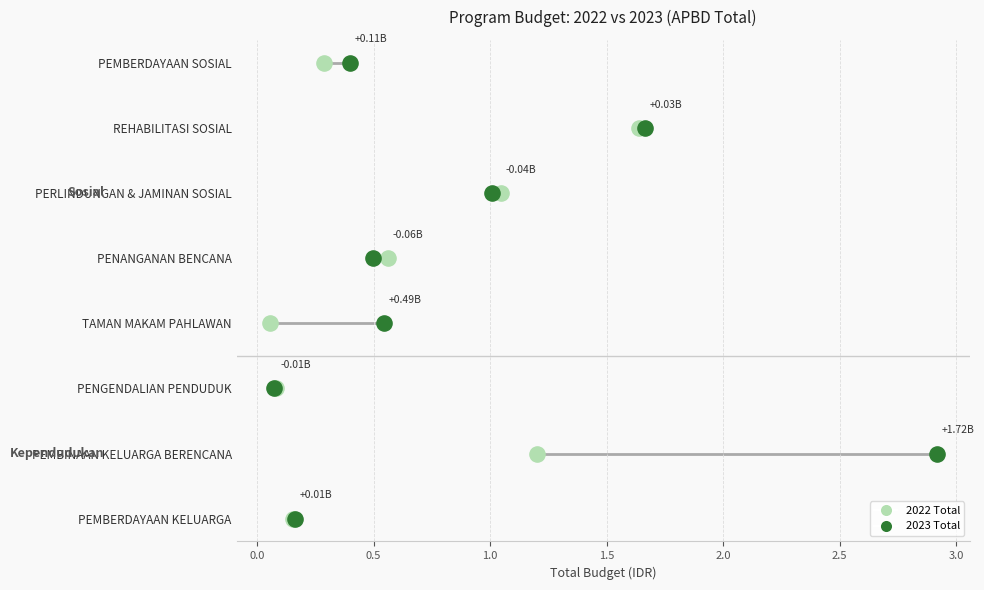

What are all the series names shown in the legend?

2022 Total, 2023 Total